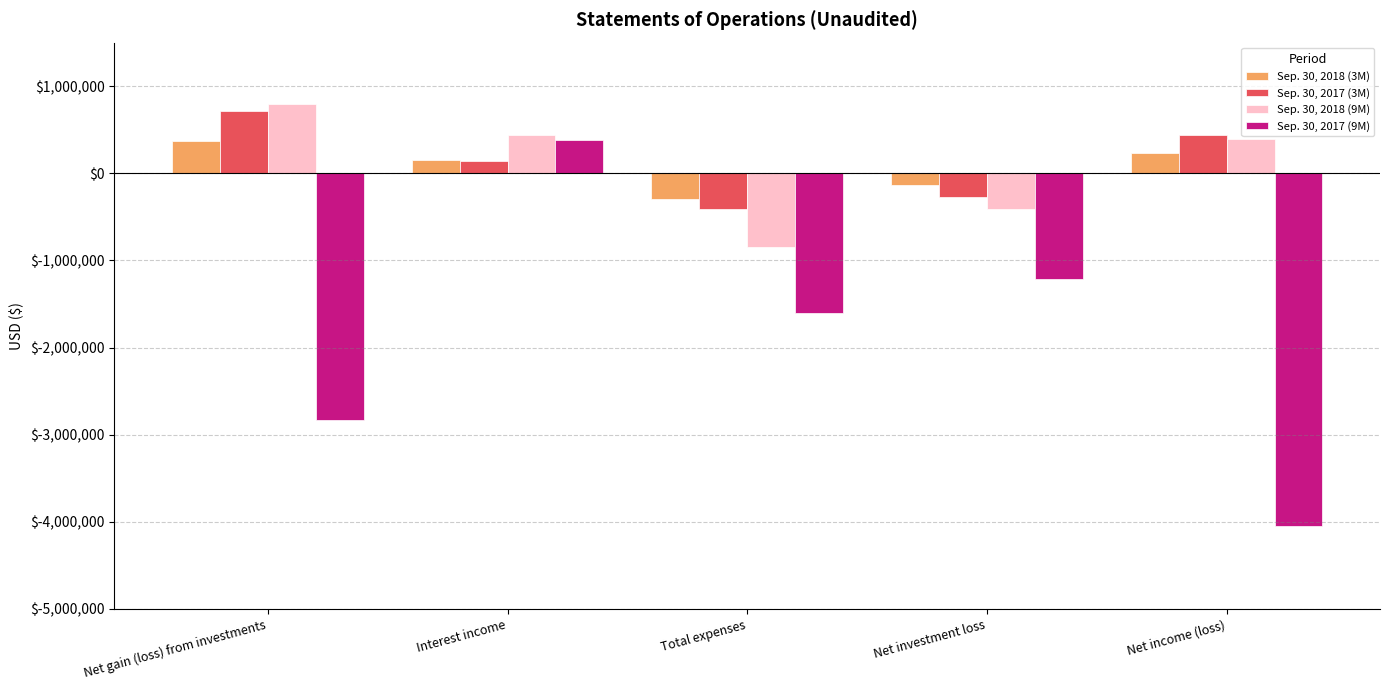

At which label is Sep. 30, 2018 (9M) closest to -26568?

Net investment loss